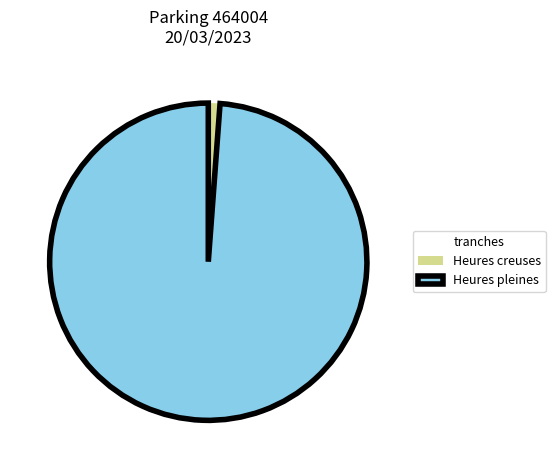

Combined, do Heures creuses and Heures pleines account for over 50%?

Yes